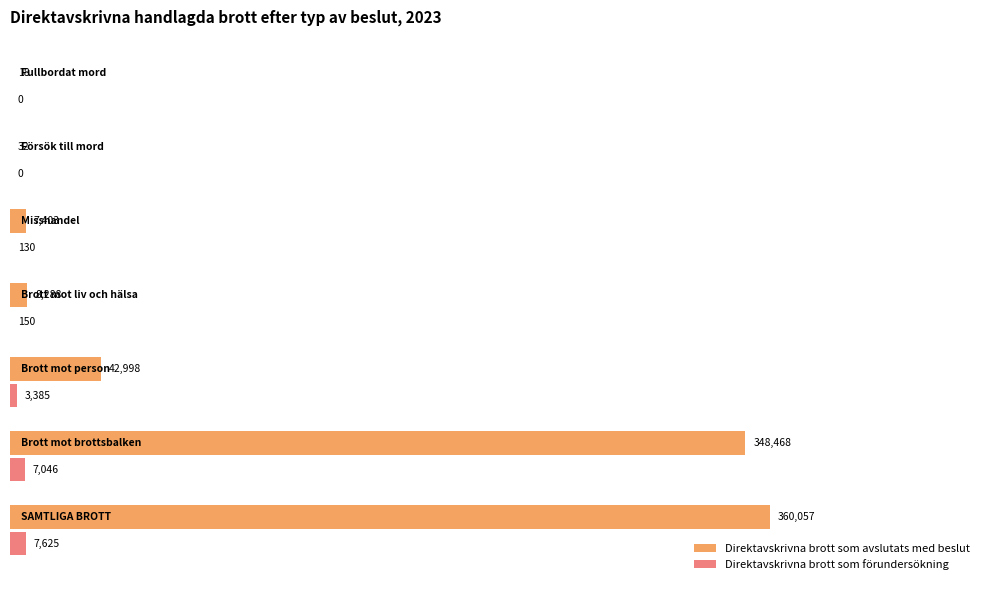

What is the maximum value shown in the chart?

360057